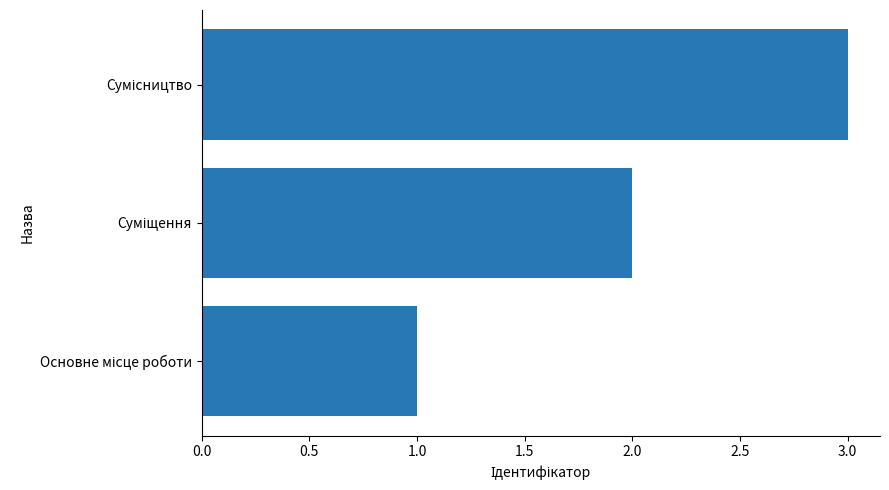

Count the values in the range 1 to 3.

3